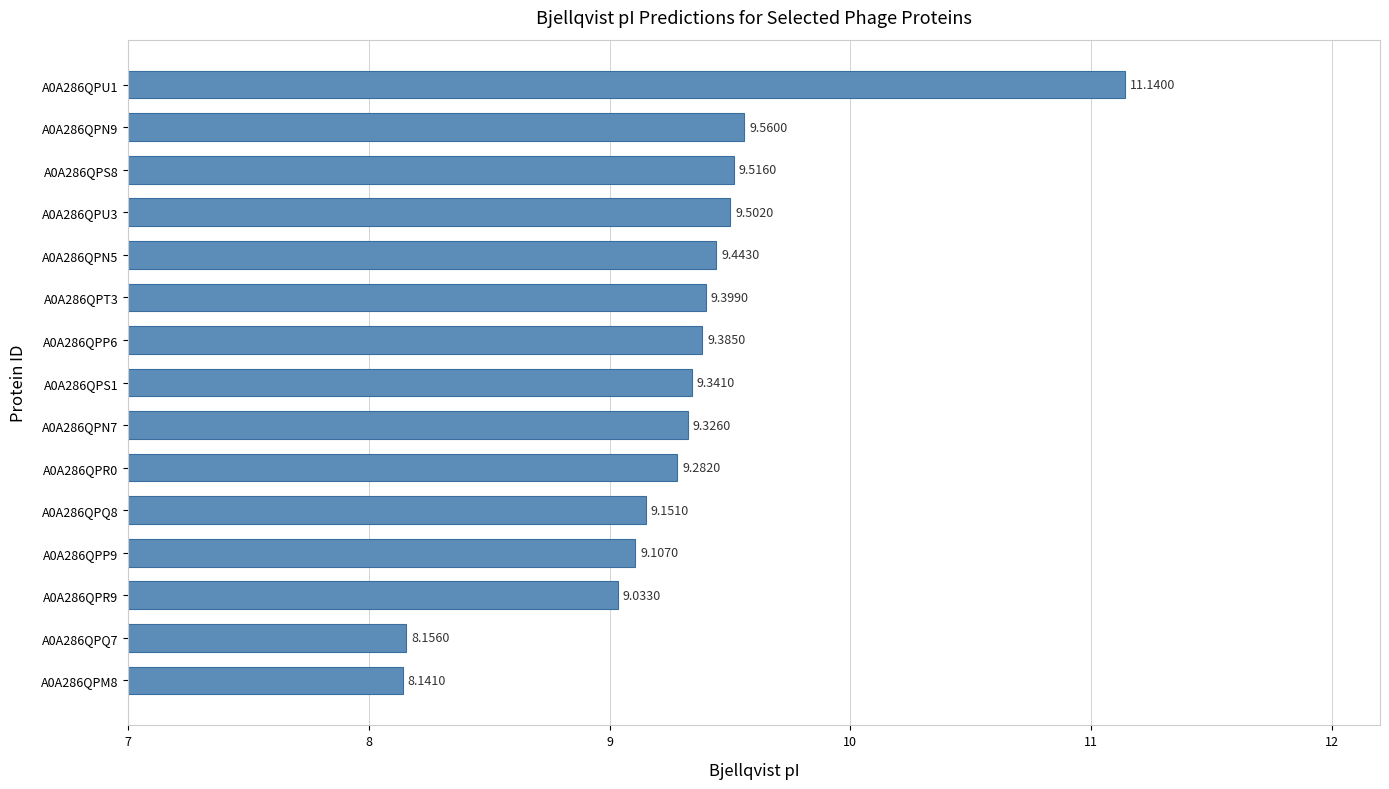

Rank the categories by value from lowest to highest.

A0A286QPM8, A0A286QPQ7, A0A286QPR9, A0A286QPP9, A0A286QPQ8, A0A286QPR0, A0A286QPN7, A0A286QPS1, A0A286QPP6, A0A286QPT3, A0A286QPN5, A0A286QPU3, A0A286QPS8, A0A286QPN9, A0A286QPU1